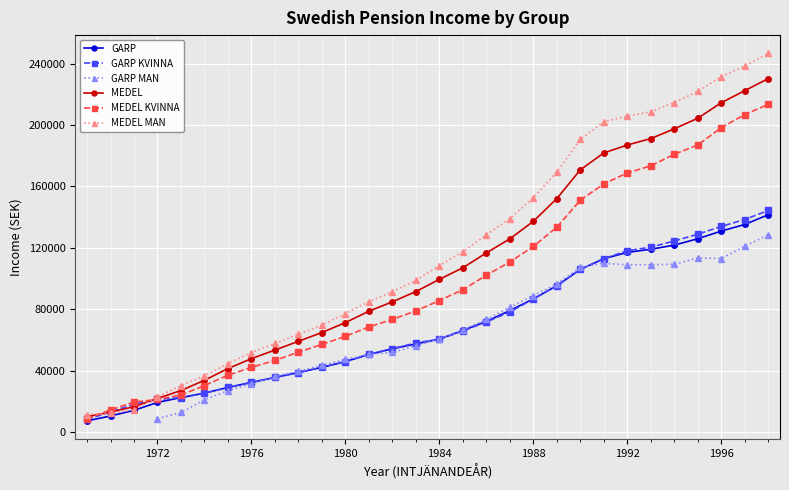

True or false: MEDEL has more than 0 interior local peaks.

False